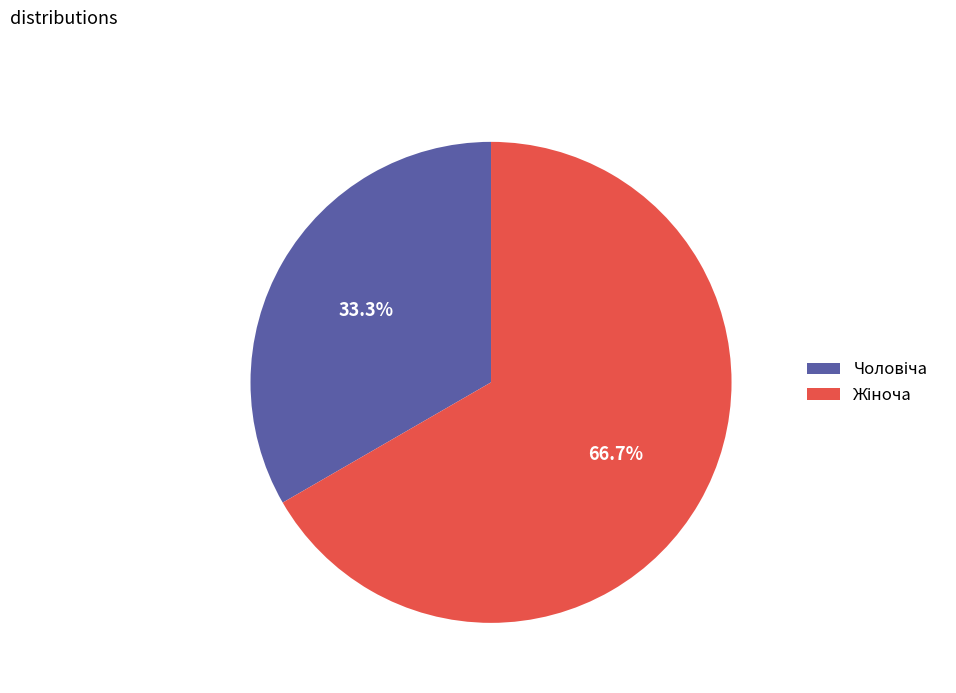

Is there any slice that represents more than half of the pie?

Yes